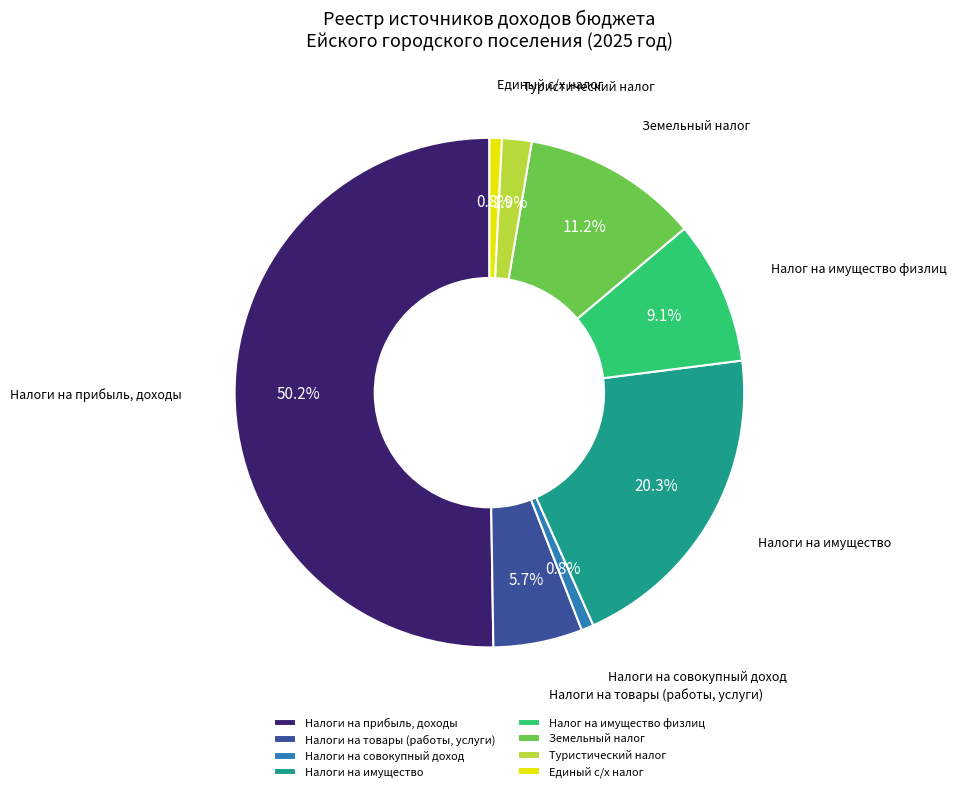

How much of the chart is everything except Налоги на имущество?

79.7%